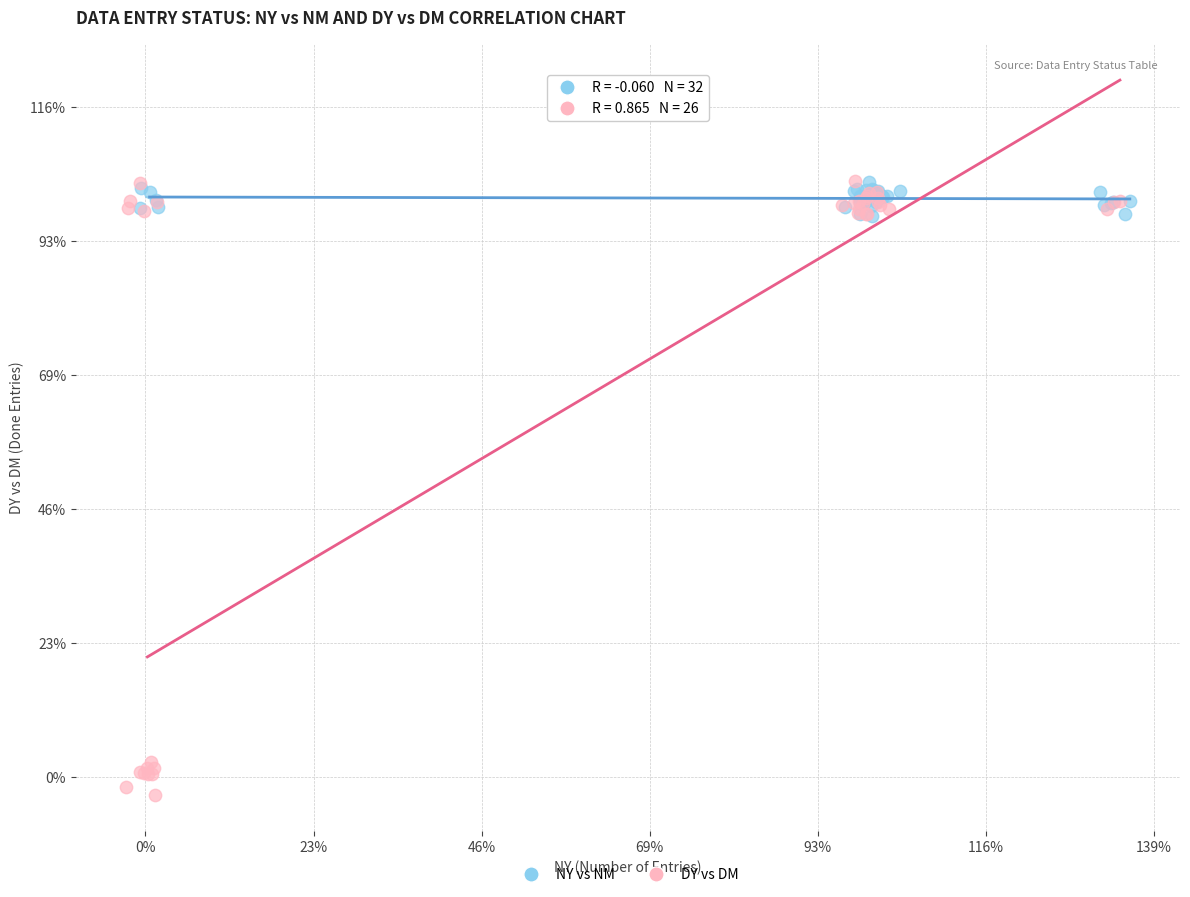

Which series has the widest spread of Y values?

DY vs DM